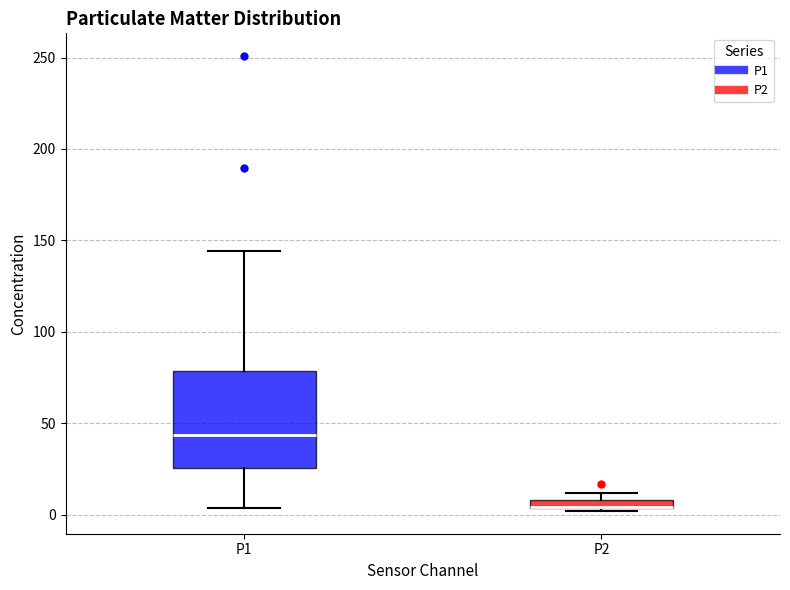

Where is the upper edge of the box for P1 on the y-axis? The values are not printed on the chart, so give them approximately, as read against the axis.

80